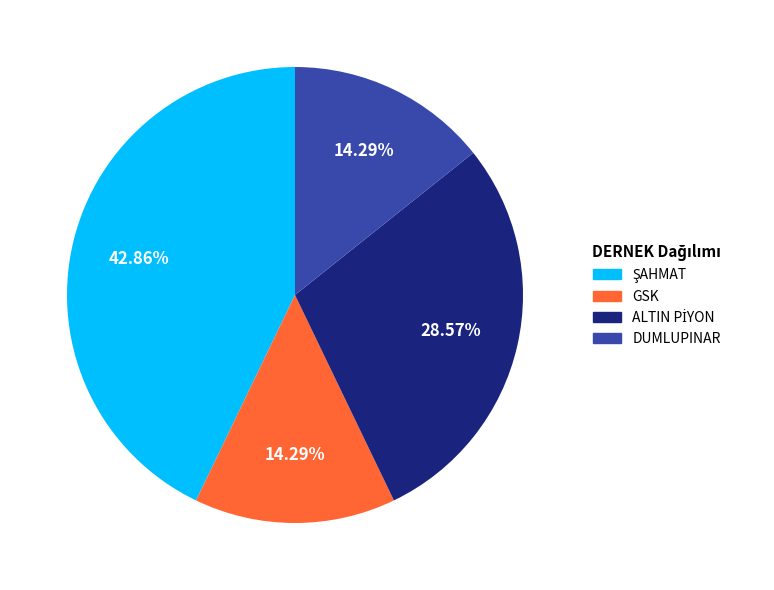

What is the ratio of the value at DUMLUPINAR to the value at GSK?

1.0